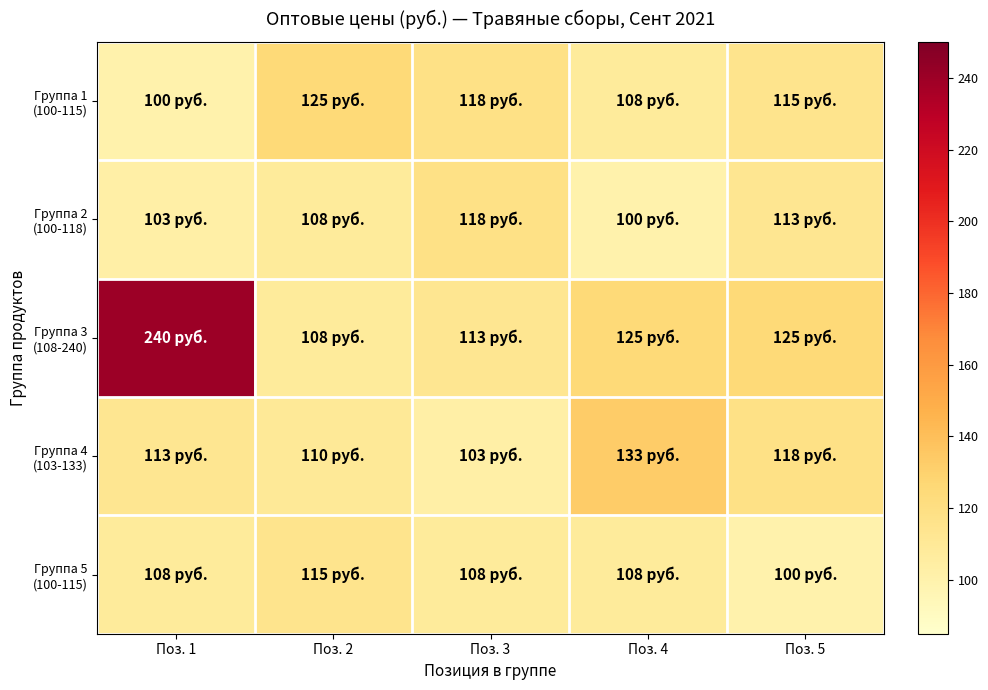

Which label corresponds to the largest value in the chart?

Поз. 1